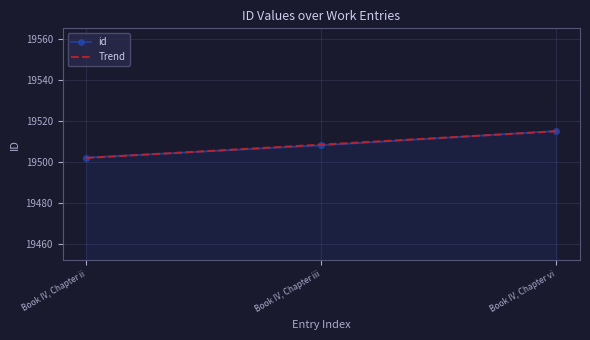

List the labels in order of id value, largest first.

Book IV, Chapter vi, Book IV, Chapter iii, Book IV, Chapter ii